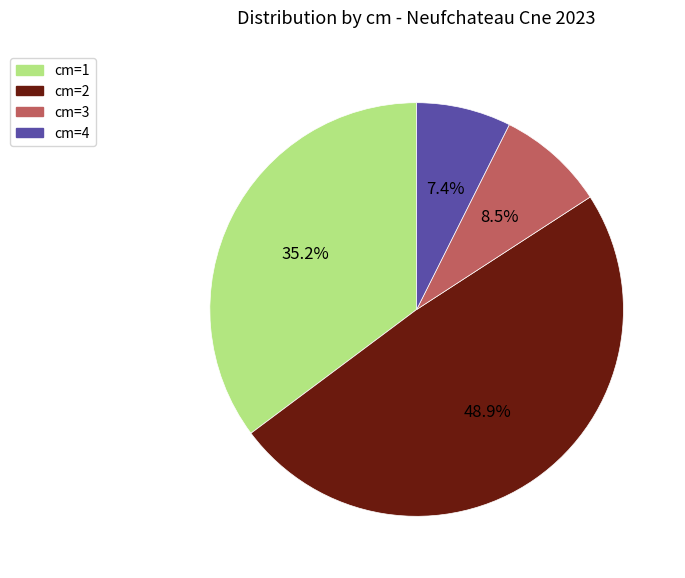

Which slice is the smallest?

cm=4